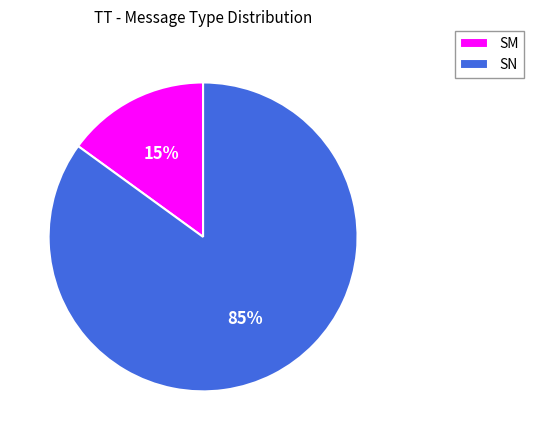

Is it true that SN is 92% of the pie?

False